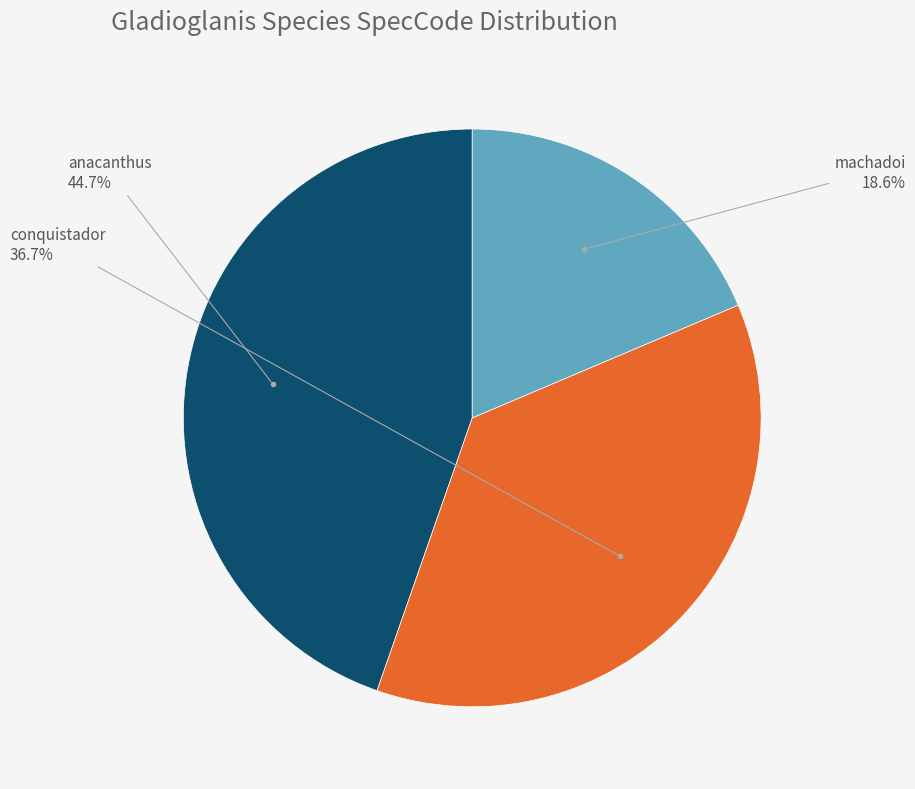

How many segments does this pie chart have?

3